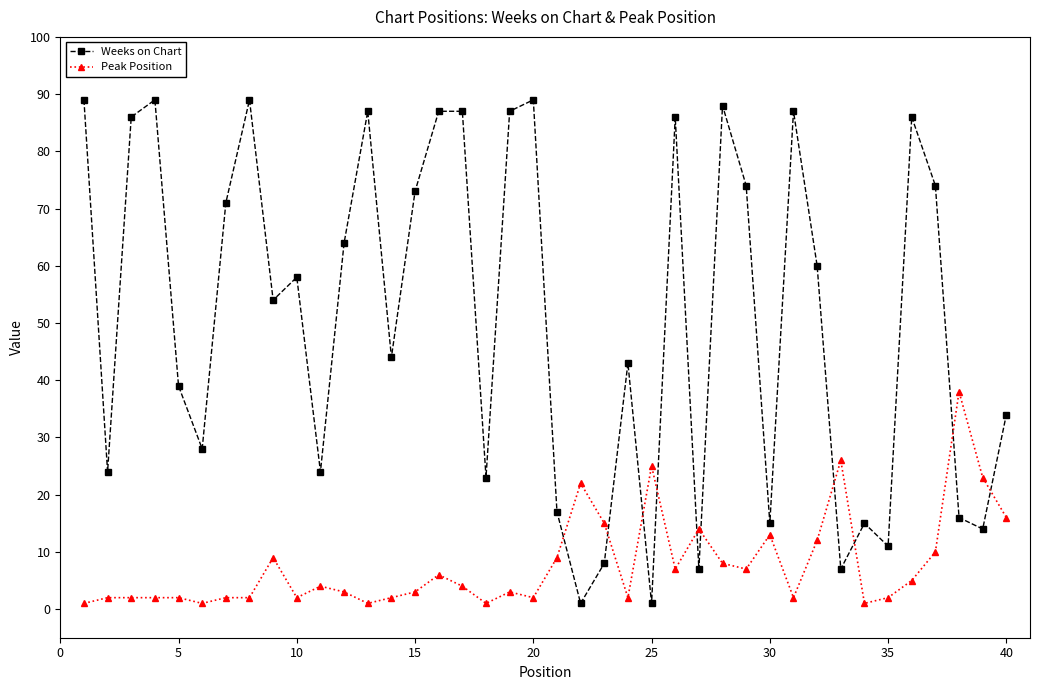

True or false: Weeks on Chart and Peak Position cross at least once.

True